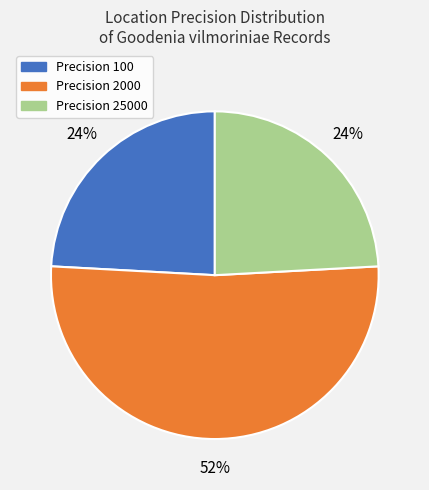

Which slice is the largest?

Precision 2000